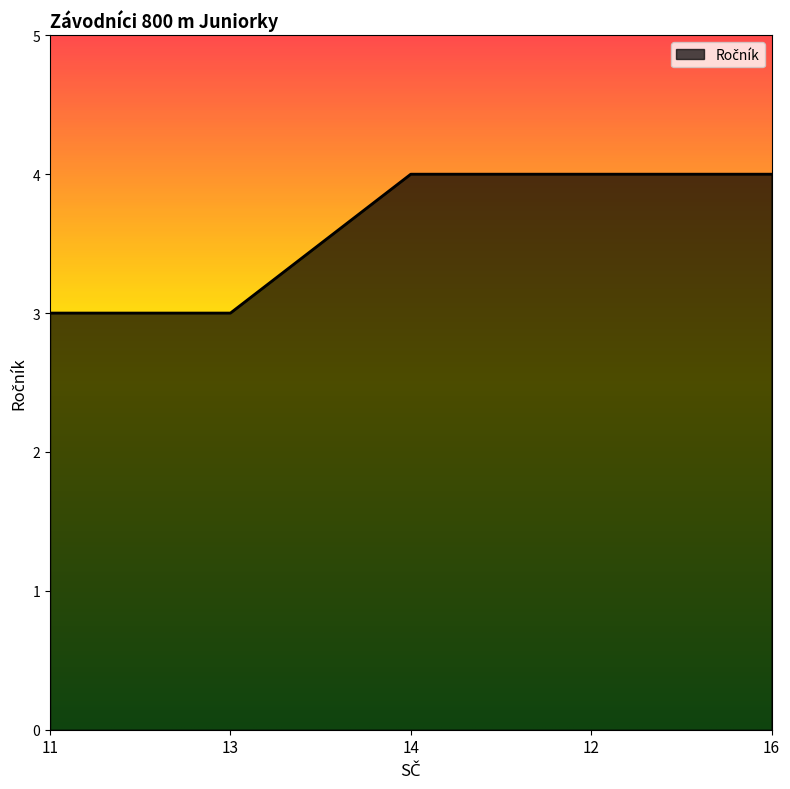

True or false: the data has more than 1 interior local peaks.

False